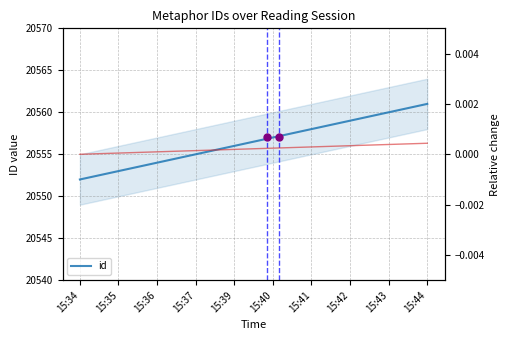

What is the sum of all id values?

205565